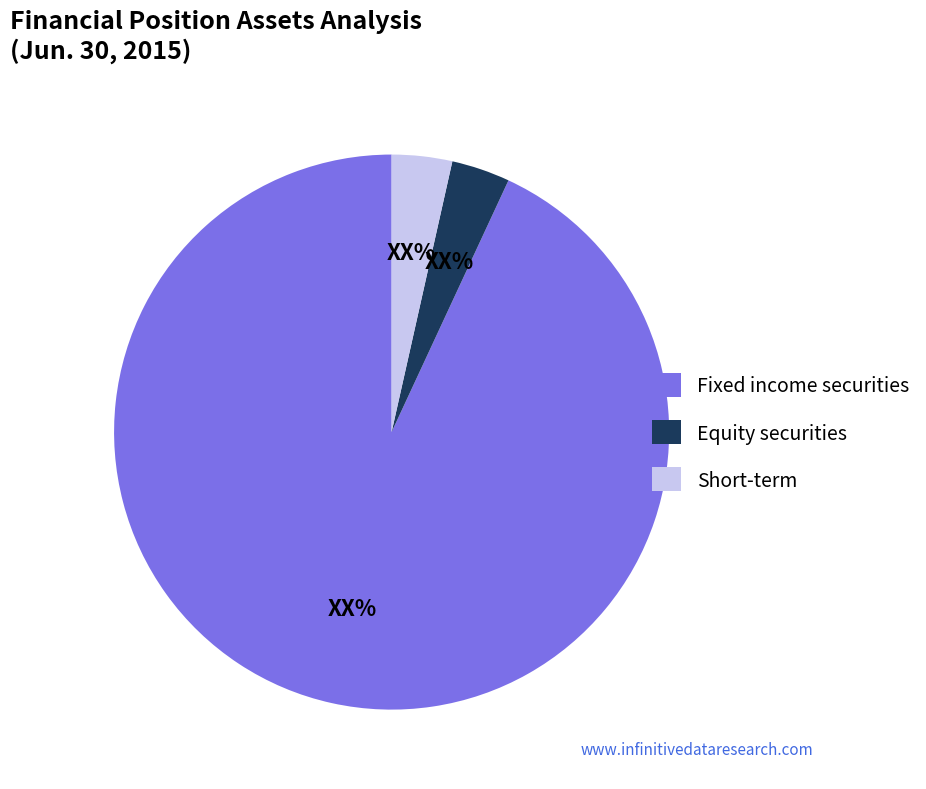

Which has a higher value, Fixed income securities or Short-term?

Fixed income securities